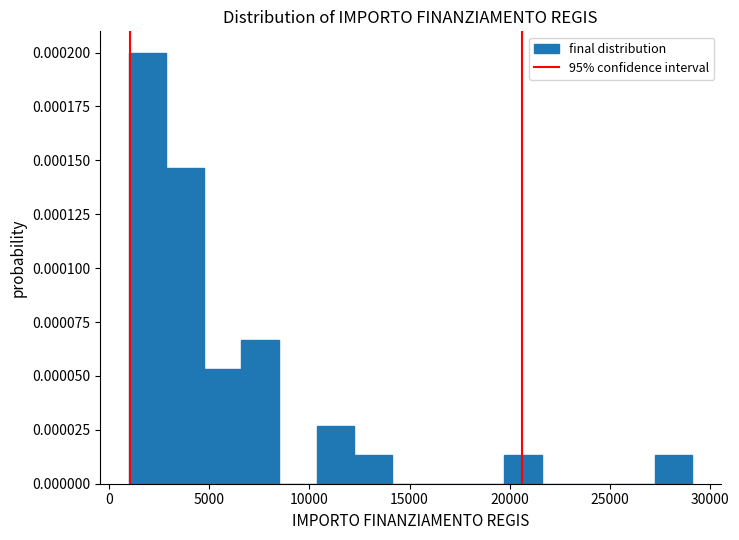

Around what value on the x-axis is the tallest bar? Give the approximate position of its centre, as read against the axis.

2000